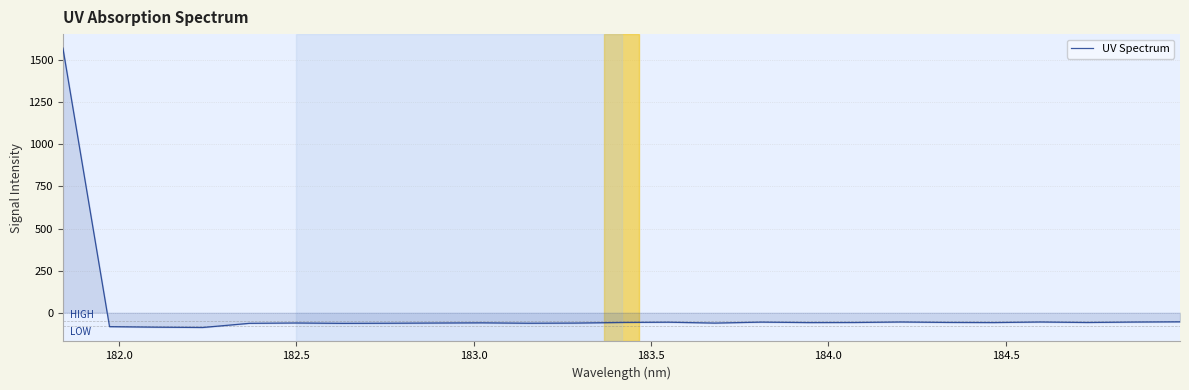

What is the difference between the maximum and minimum values?

1658.5